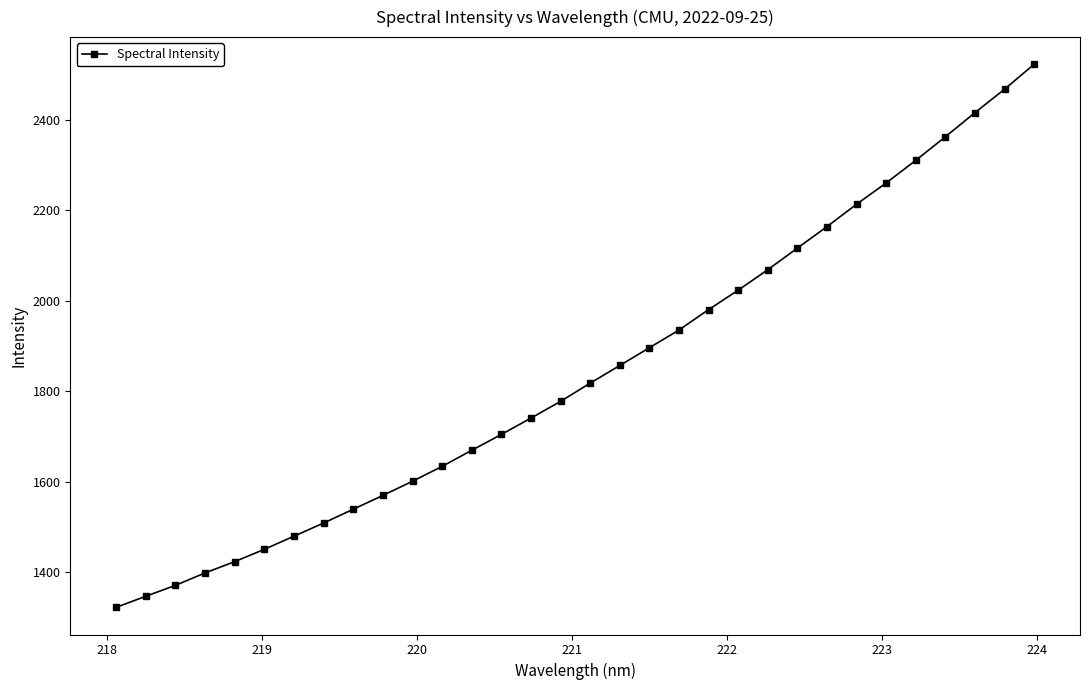

What is the difference between the maximum and minimum values?

1200.2